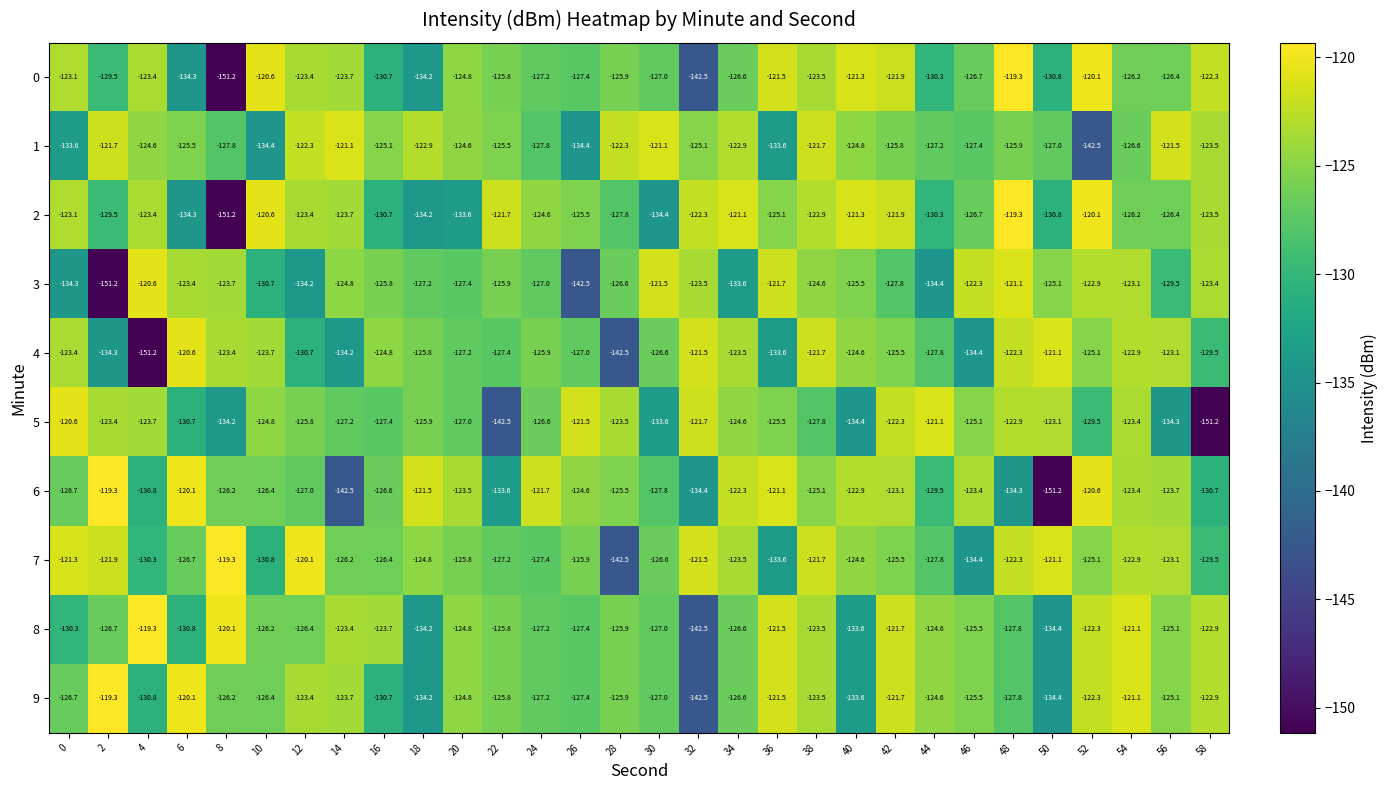

Read the 2 value at 10.

-120.6